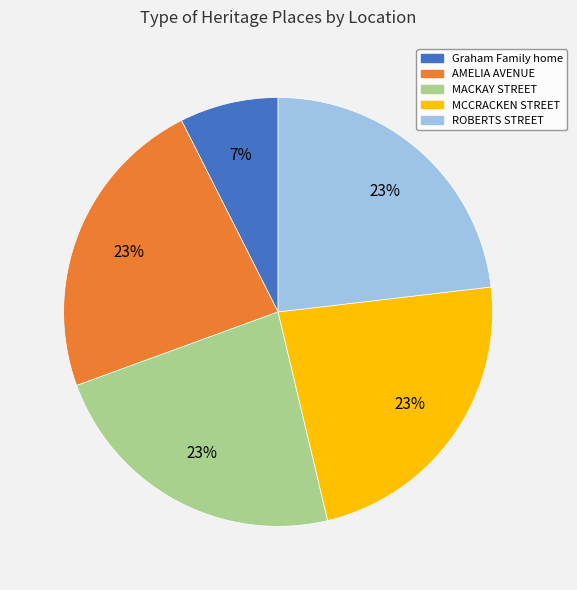

Which slice is the smallest?

Graham Family home